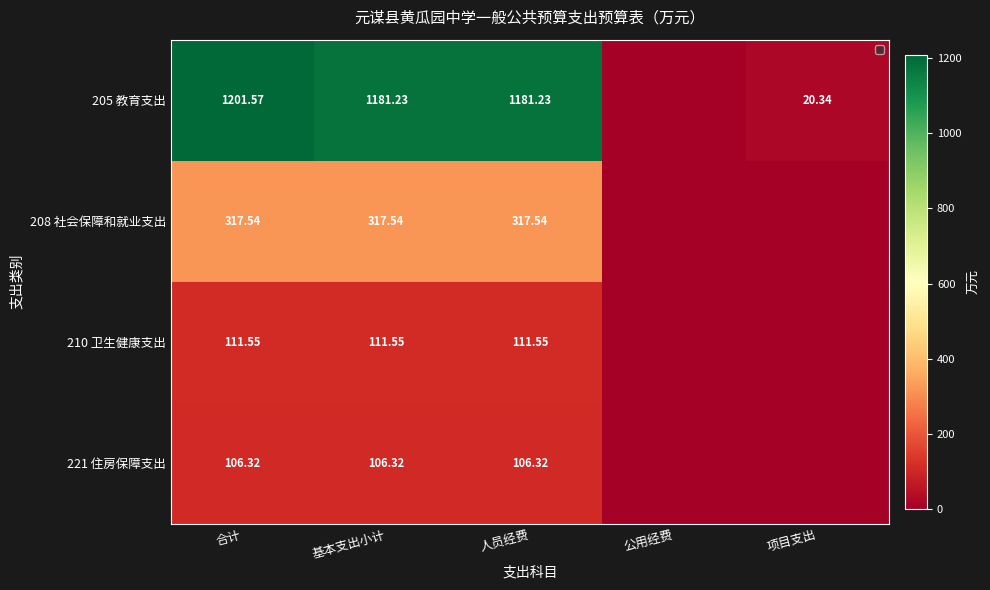

Where does the 208 社会保障和就业支出 series first go above 317?

合计